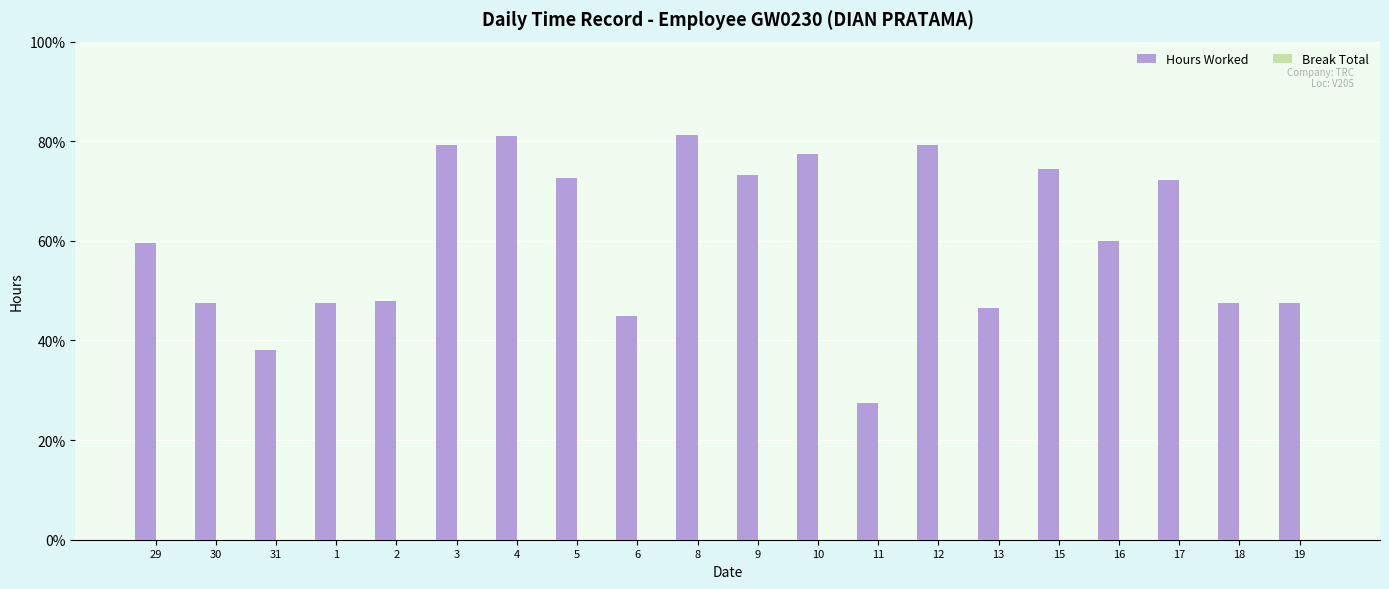

Reading left to right, list all the values displayed in this chart.

Hours Worked: 29=14.9	30=11.9	31=9.5	1=11.9	2=12.0	3=19.8	4=20.2	5=18.1	6=11.2	8=20.3	9=18.3	10=19.4	11=6.9	12=19.8	13=11.6	15=18.6	16=15.0	17=18.0	18=11.9	19=11.9
Break Total: 29=0.0	30=0.0	31=0.0	1=0.0	2=0.0	3=0.0	4=0.0	5=0.0	6=0.0	8=0.0	9=0.0	10=0.0	11=0.0	12=0.0	13=0.0	15=0.0	16=0.0	17=0.0	18=0.0	19=0.0